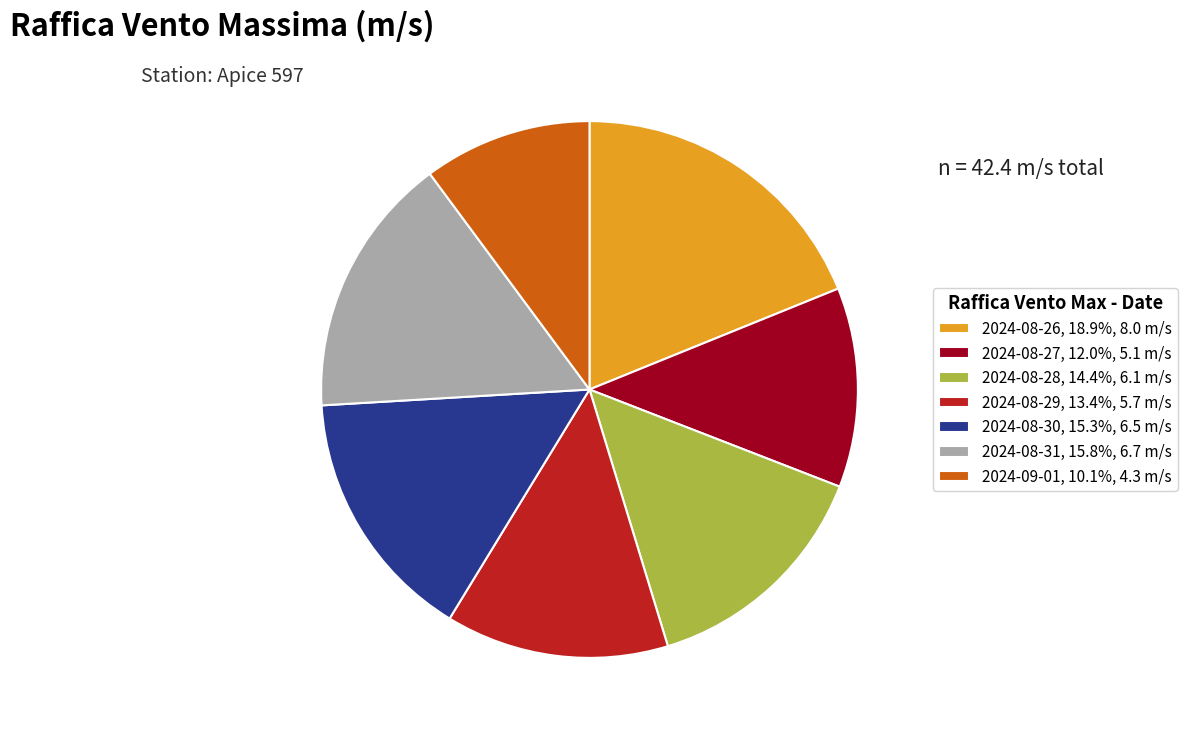

Count the number of slices in the pie.

7